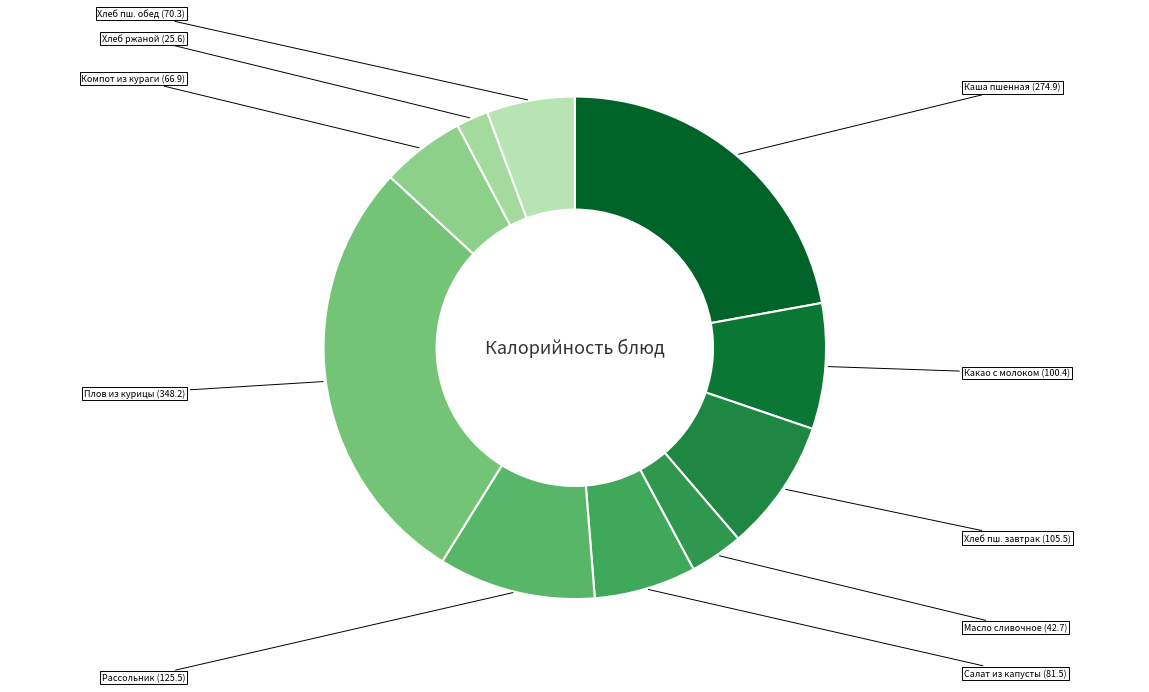

How many slices are in this pie chart?

10